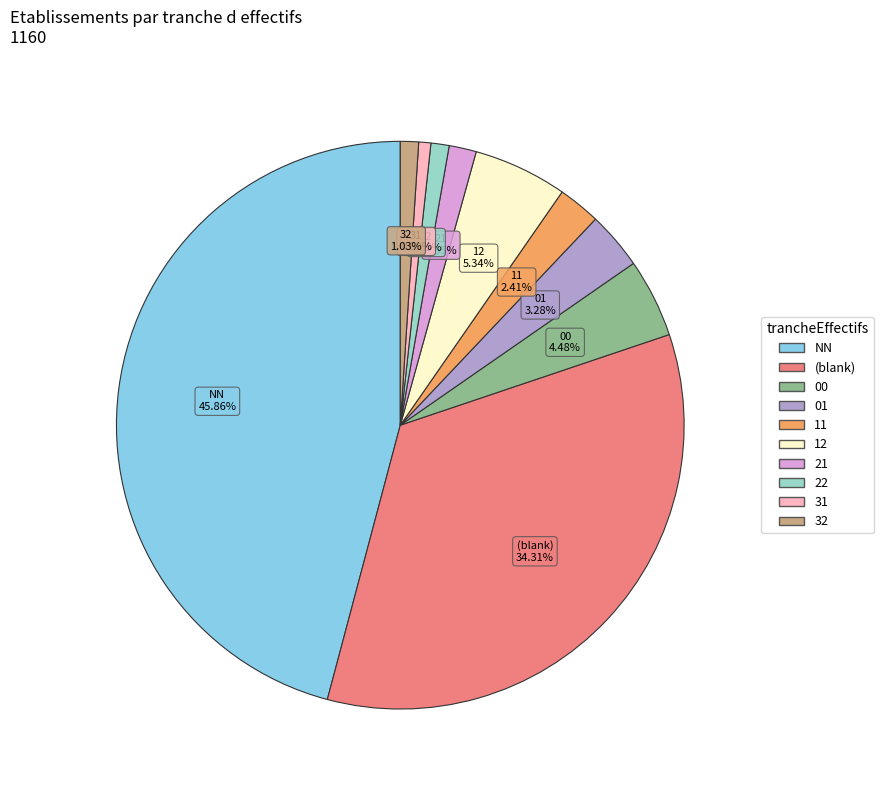

Is there any slice that represents more than half of the pie?

No